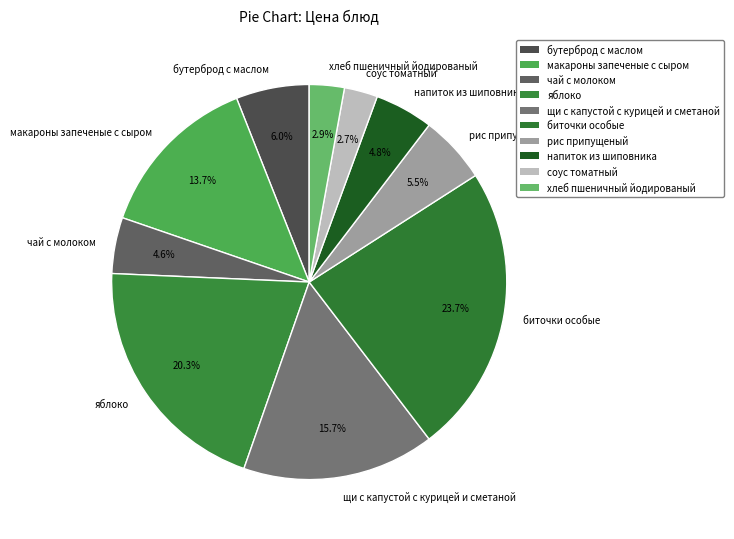

How many segments does this pie chart have?

10